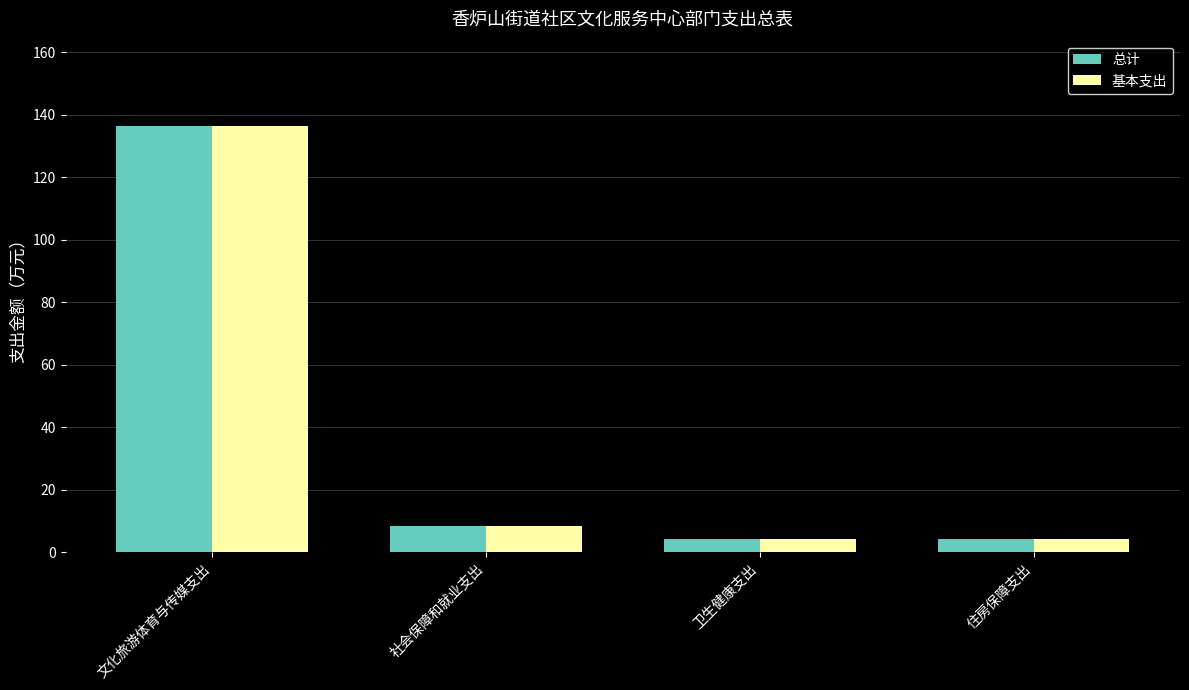

What are all the series names shown in the legend?

总计, 基本支出